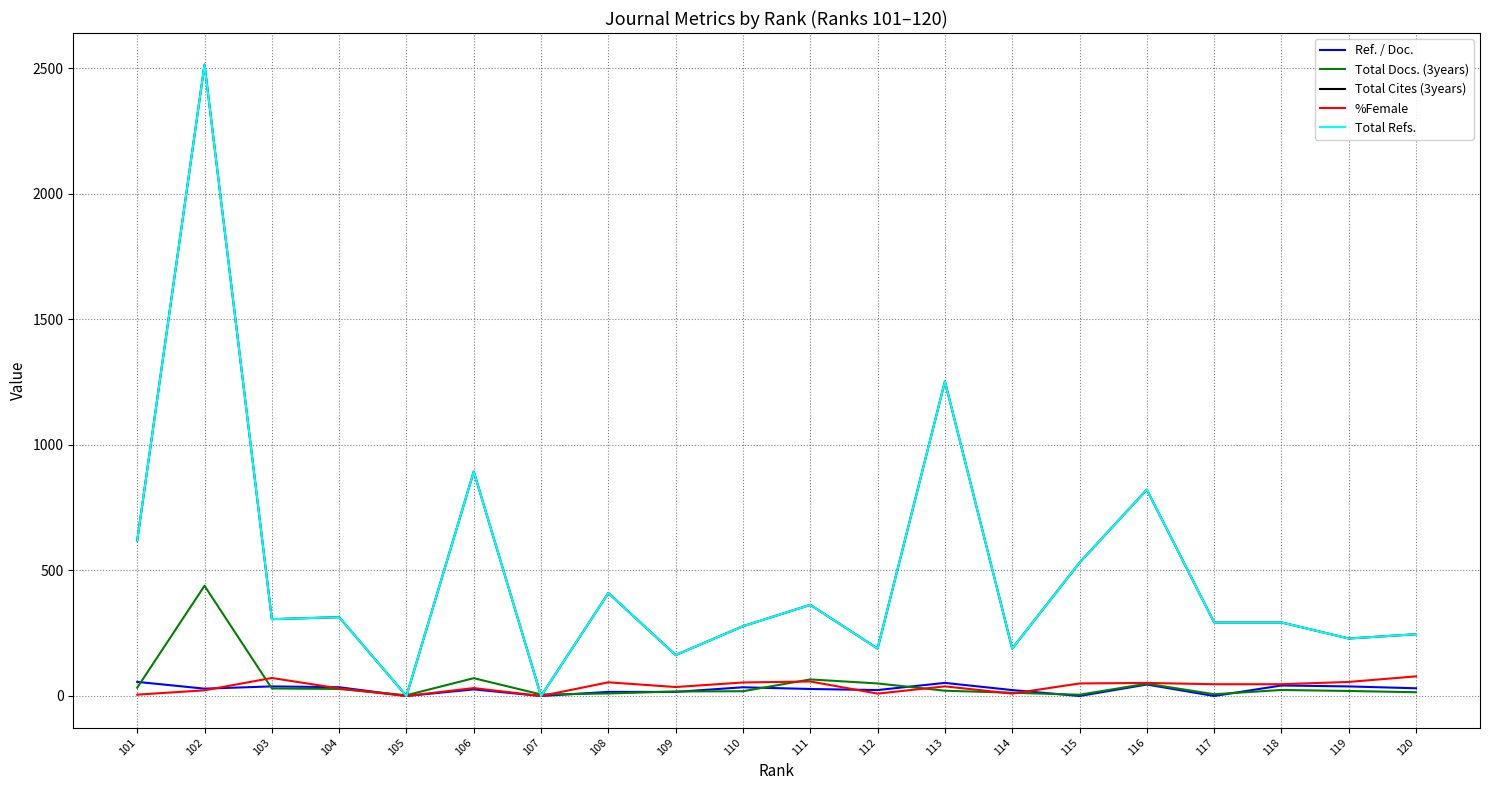

Does the chart have visible grid lines?

Yes